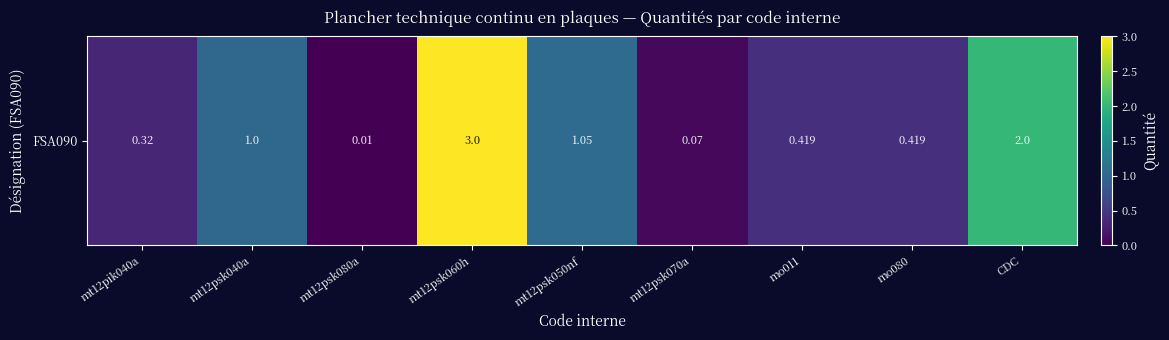

What is the change in value from mt12psk040a to CDC?

+1.0